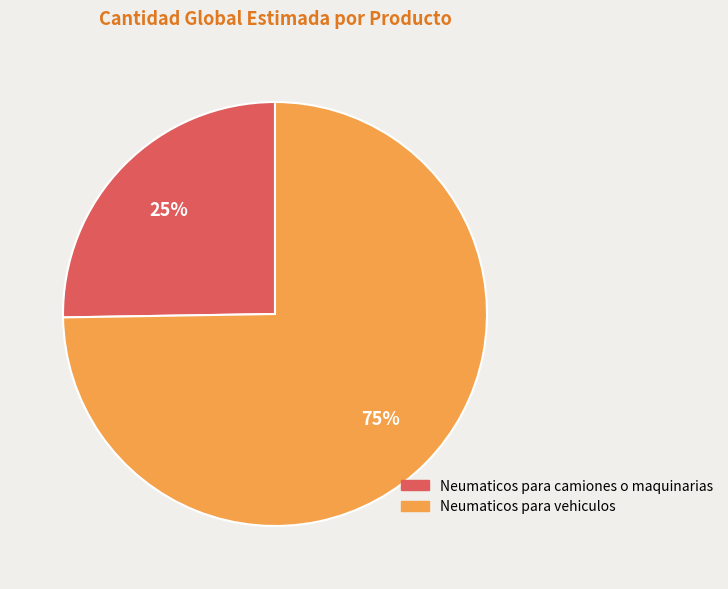

To the nearest percent, what is the average slice percentage?

50%